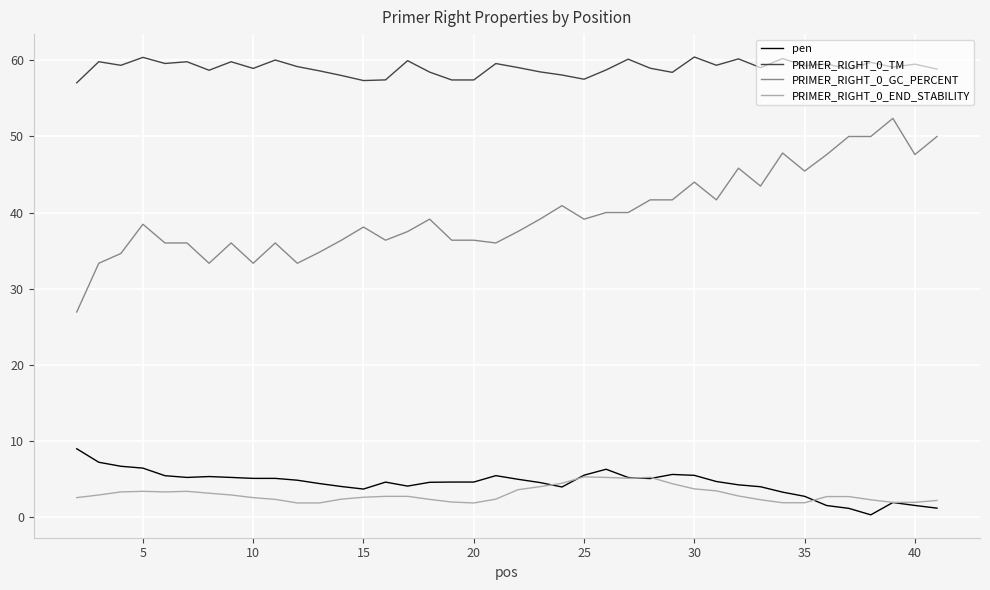

Rank the series by their maximum value, from lowest to highest.

PRIMER_RIGHT_0_END_STABILITY, pen, PRIMER_RIGHT_0_GC_PERCENT, PRIMER_RIGHT_0_TM